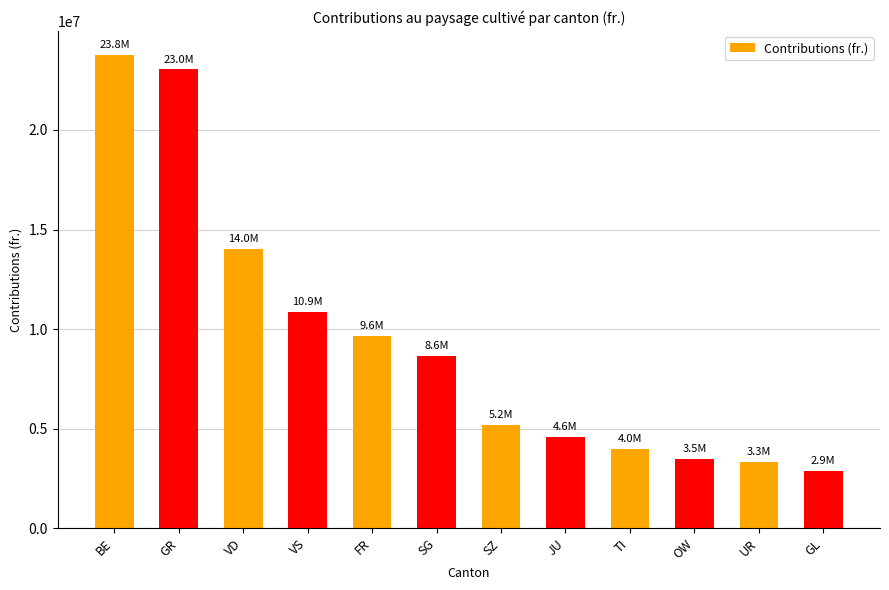

Which label corresponds to the largest value in the chart?

BE